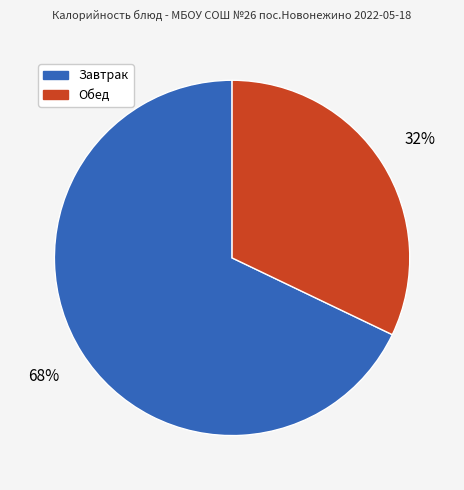

Does any single category account for the majority?

Yes